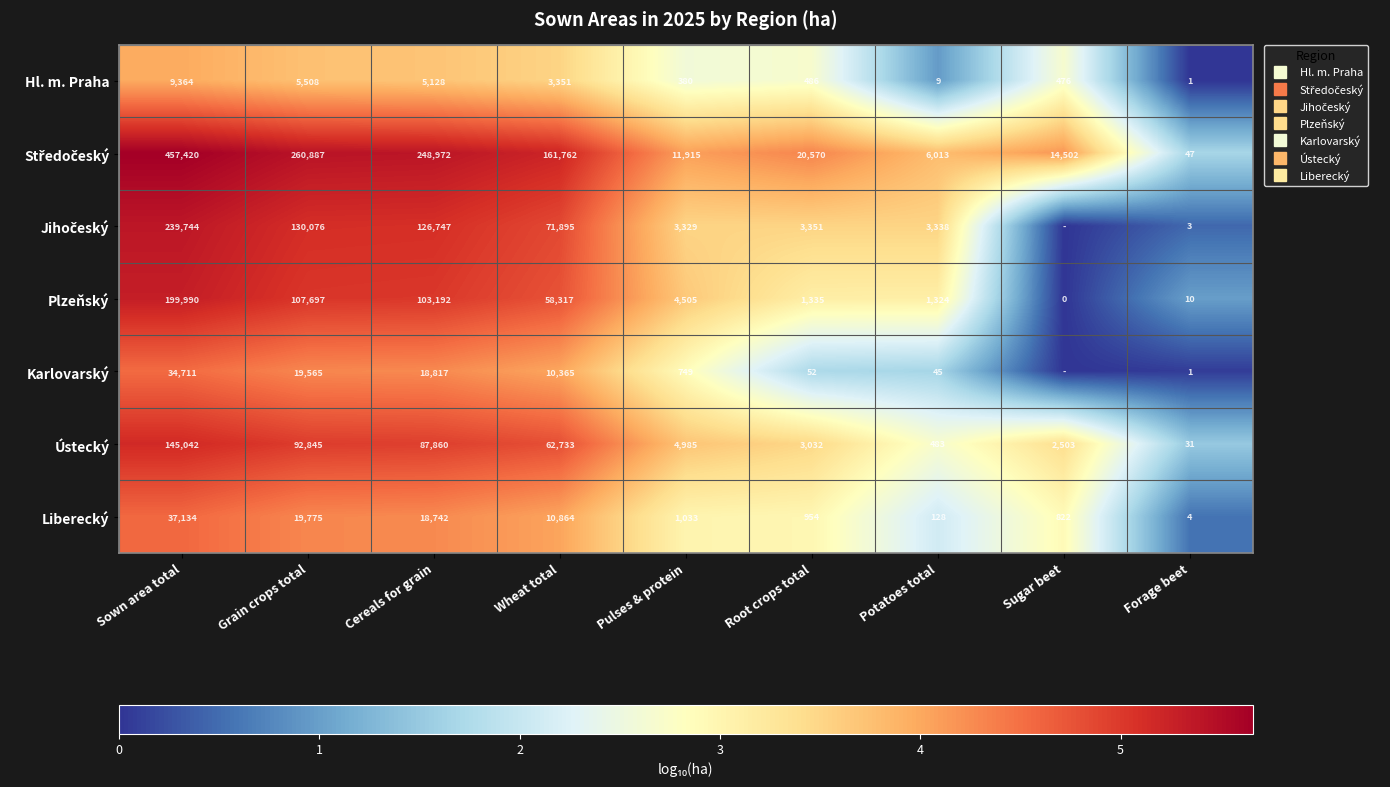

How many data points in Hl. m. Praha are less than 2?

2